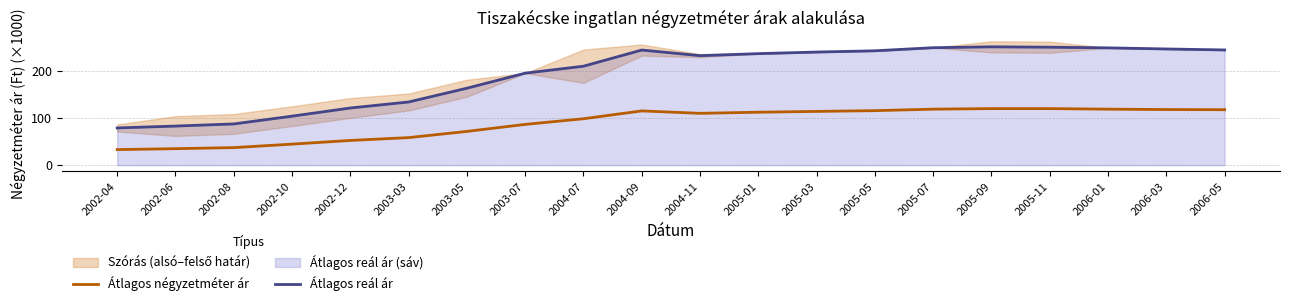

Which series has the largest total across all categories?

Átlagos reál ár